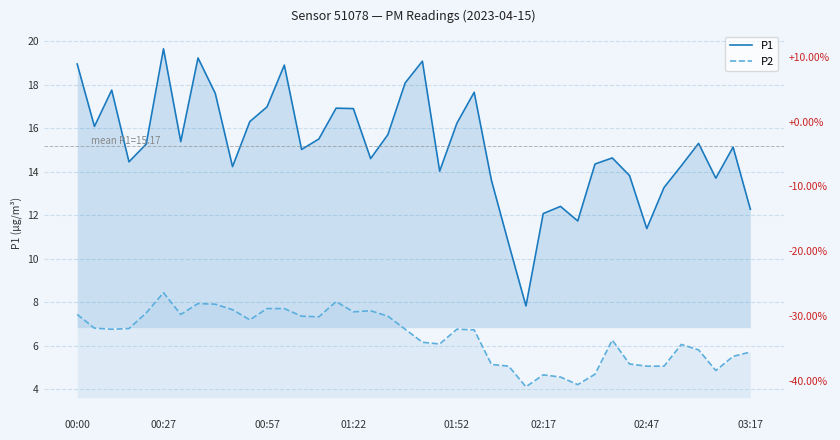

What is the value of the P2 point at the 3rd from the left?

6.8